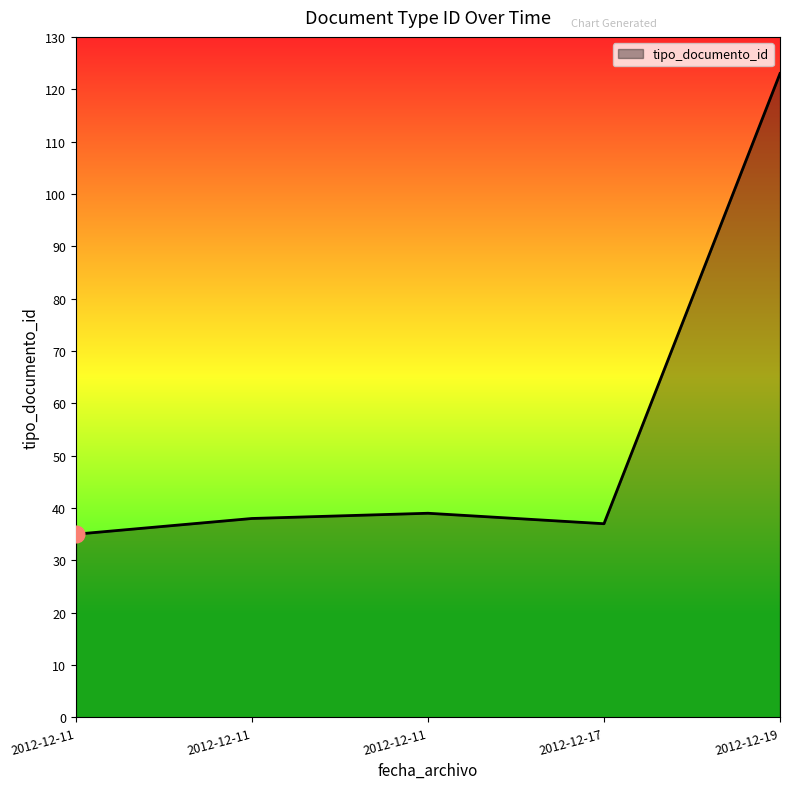

Does the chart have visible grid lines?

No